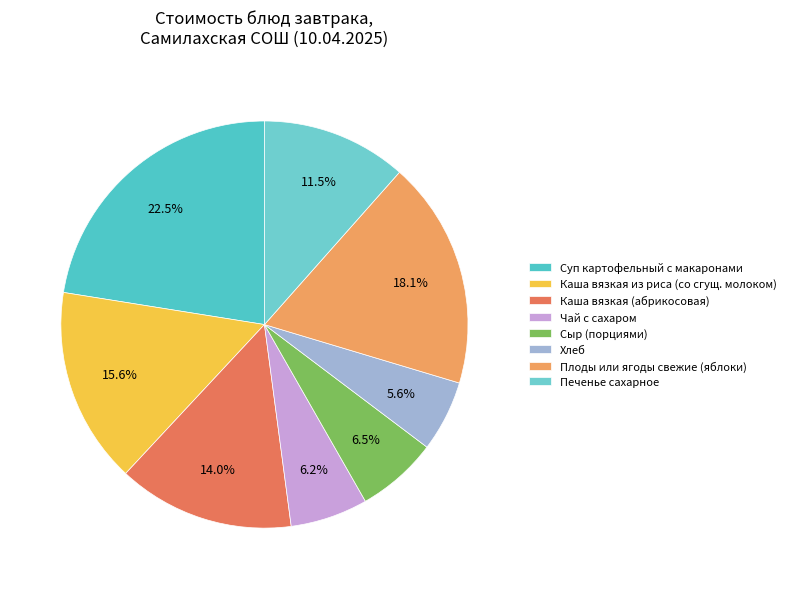

How many slices are in this pie chart?

8